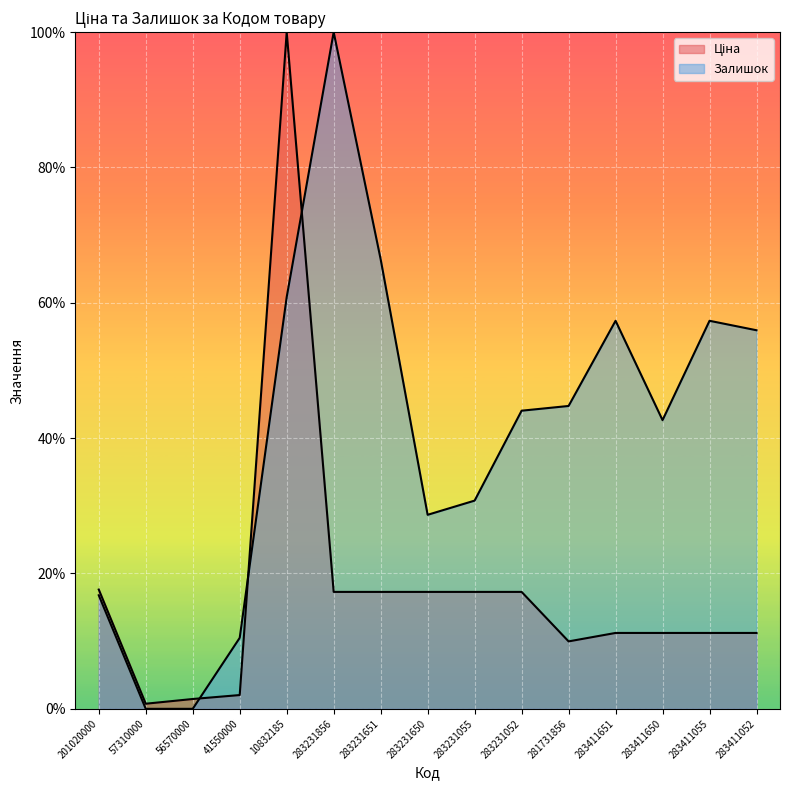

At which category is the sum across all series the highest?

10832185